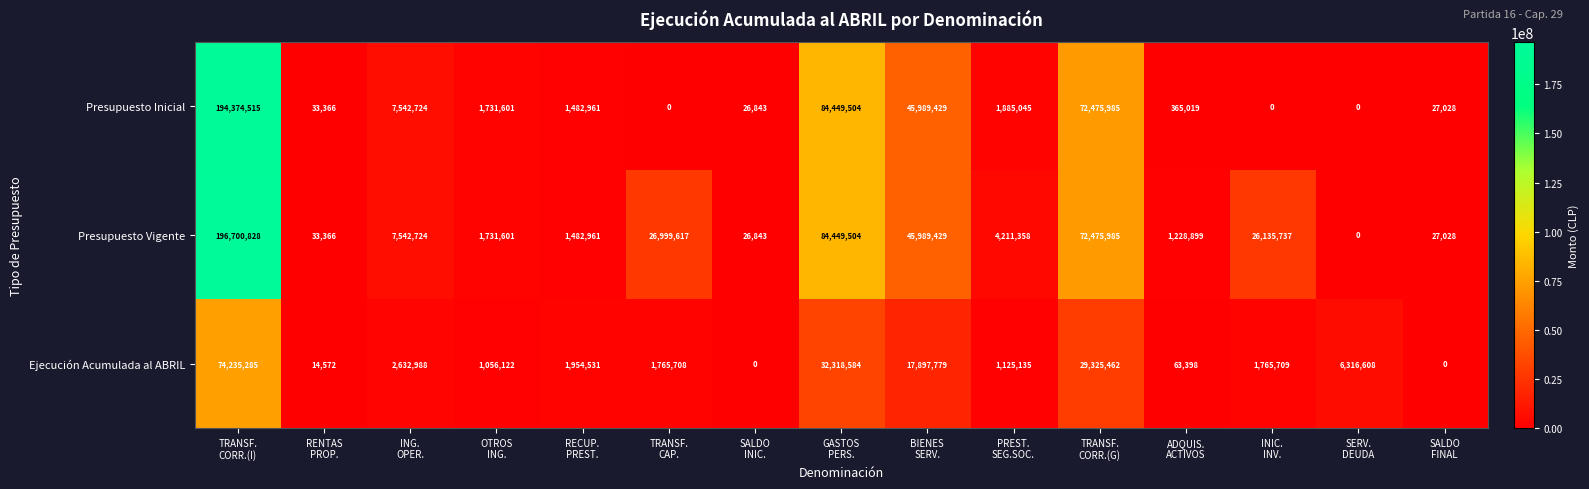

Which series has the largest total across all categories?

Presupuesto Vigente